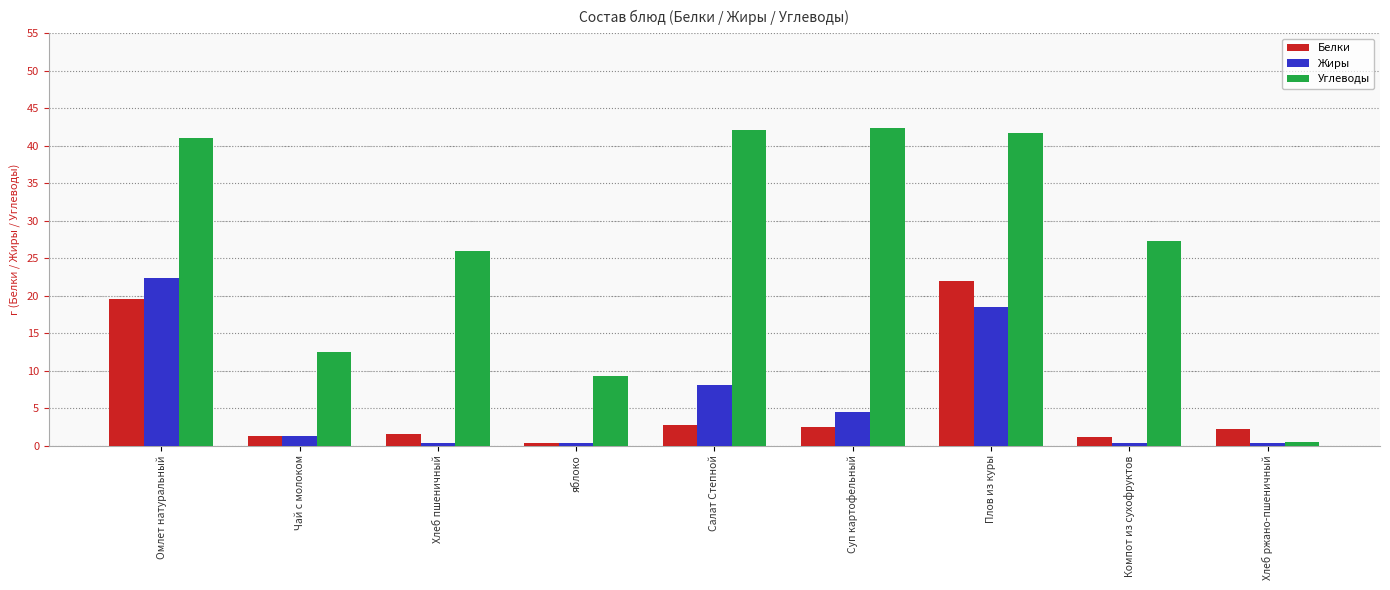

What is the sum of the Белки values at яблоко and Чай с молоком?

1.7